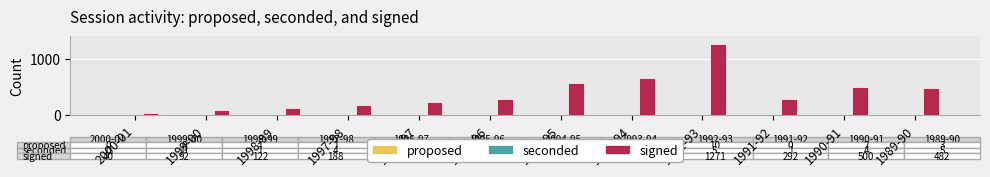

Which category has the highest value across all series?

1992-93